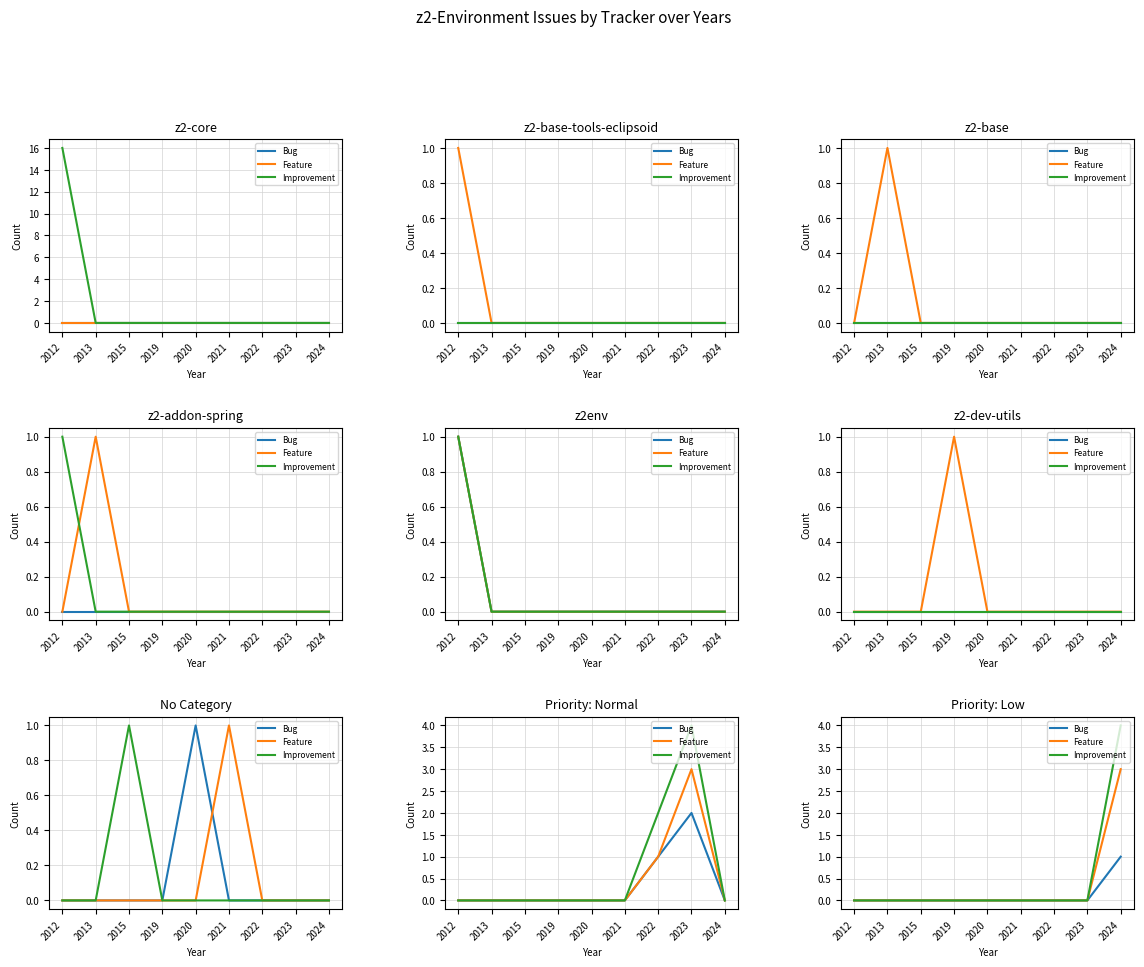

Which series has the largest total across all categories?

Improvement